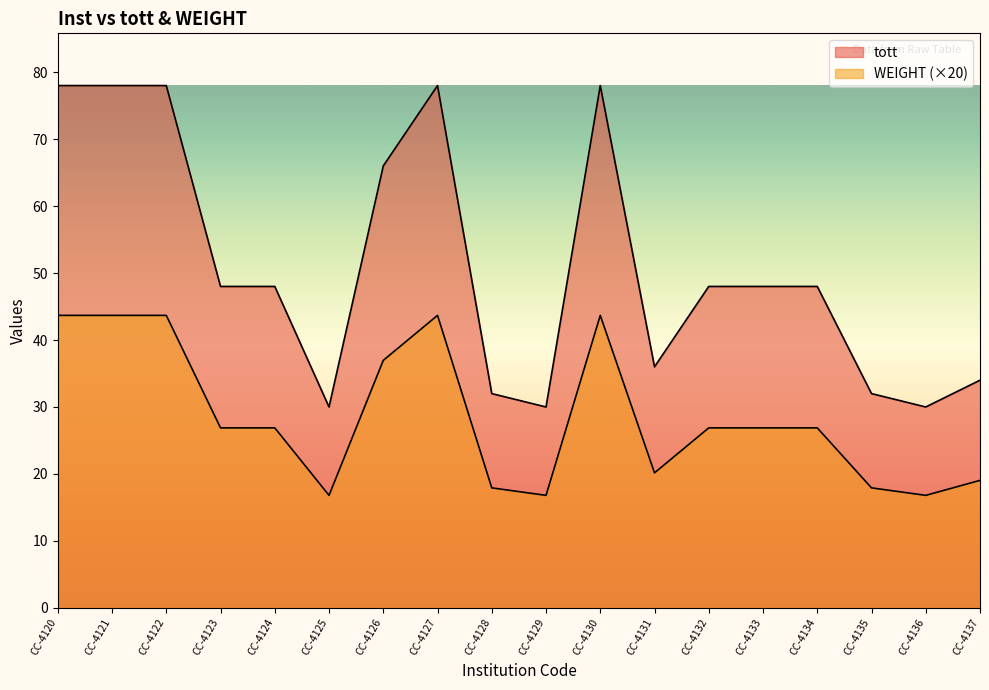

What is the greatest value displayed?

78.0